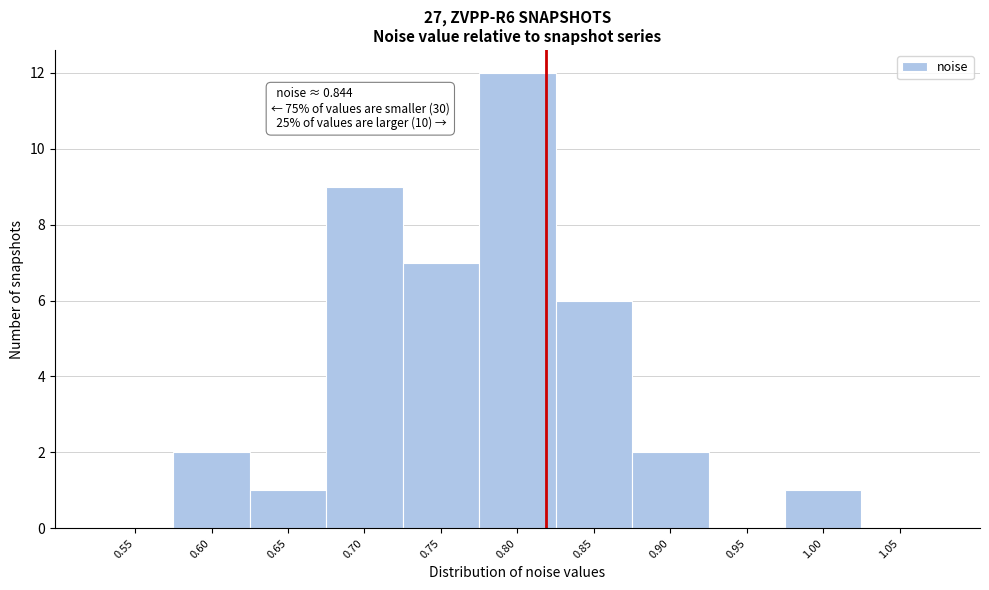

Reading right to left, extract all data points from this chart.

1.05=0	1.00=1	0.95=0	0.90=2	0.85=6	0.80=12	0.75=7	0.70=9	0.65=1	0.60=2	0.55=0